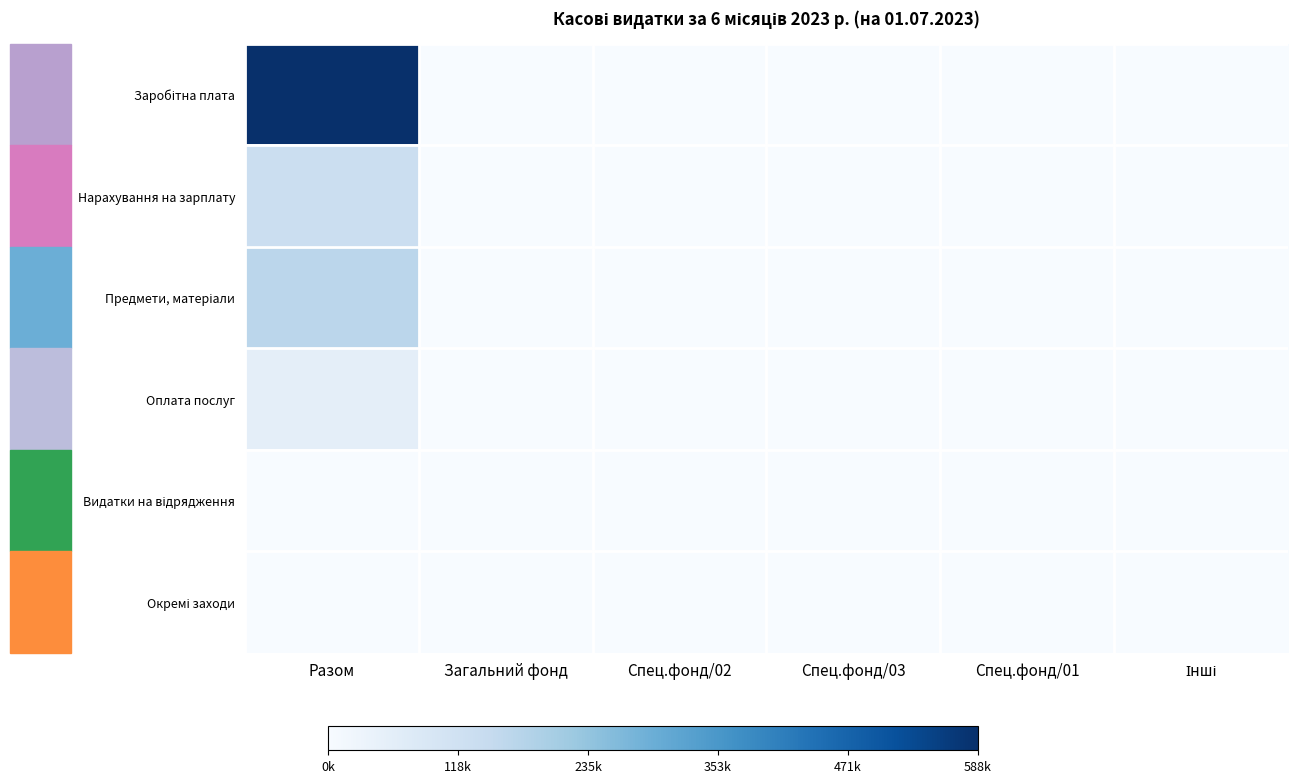

At which category does the chart reach its peak across all series?

Разом